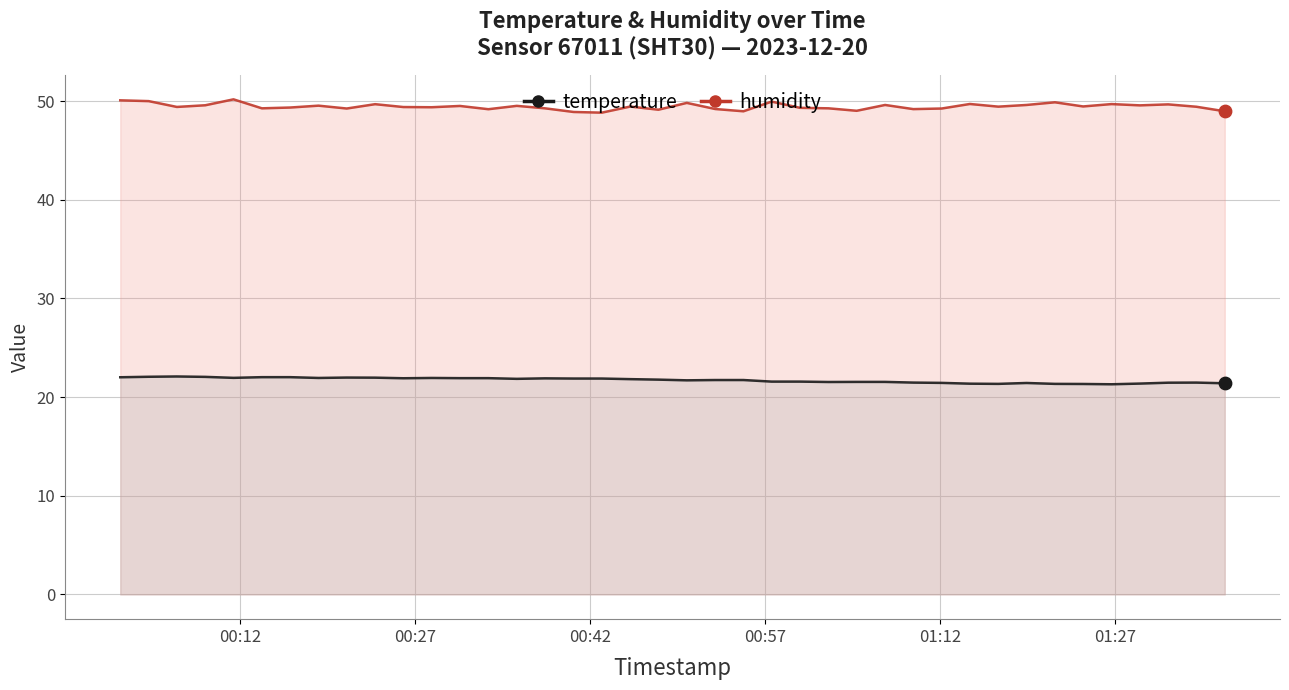

Which series has the largest total across all categories?

humidity